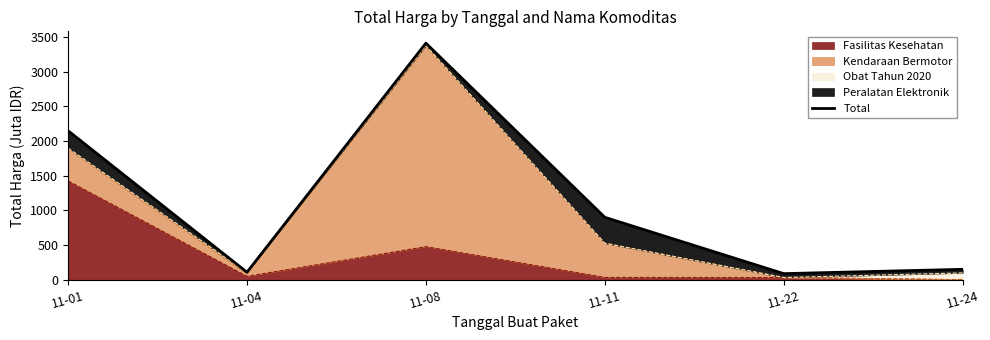

Rank the categories by value from highest to lowest.

11-08, 11-01, 11-11, 11-24, 11-04, 11-22